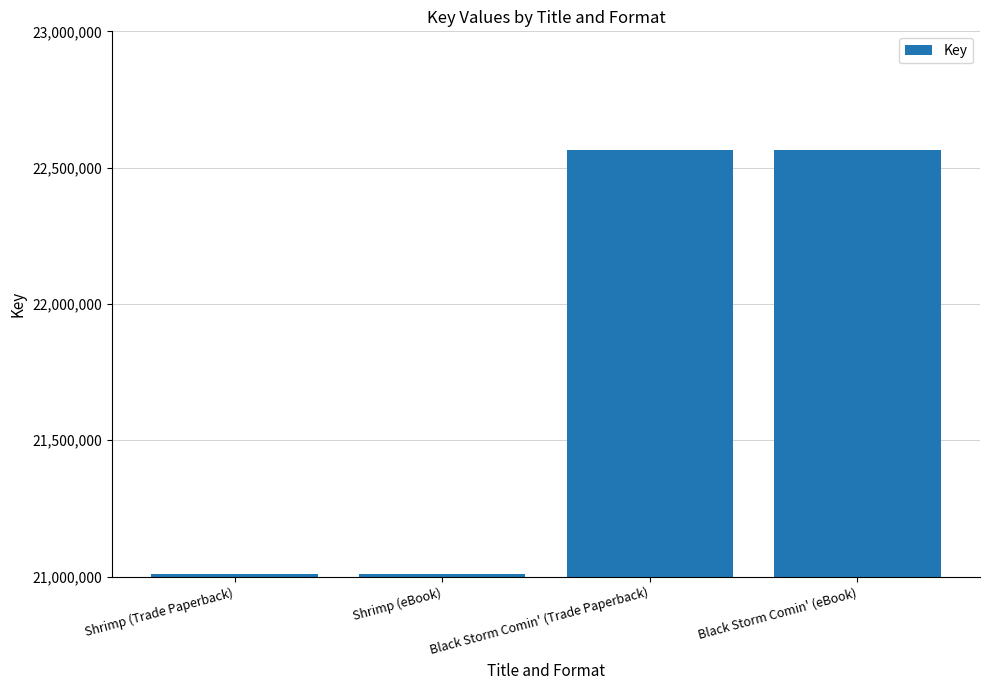

What is the minimum value shown in the chart?

21011224